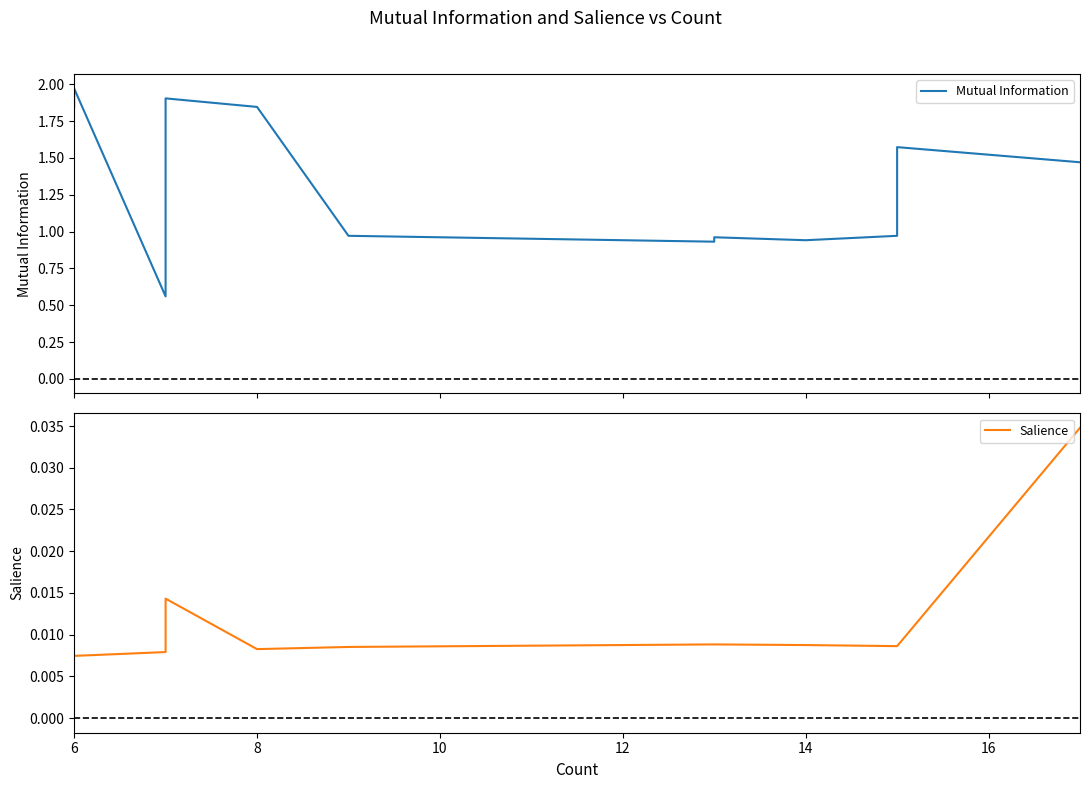

True or false: Salience and Mutual Information cross at least once.

False